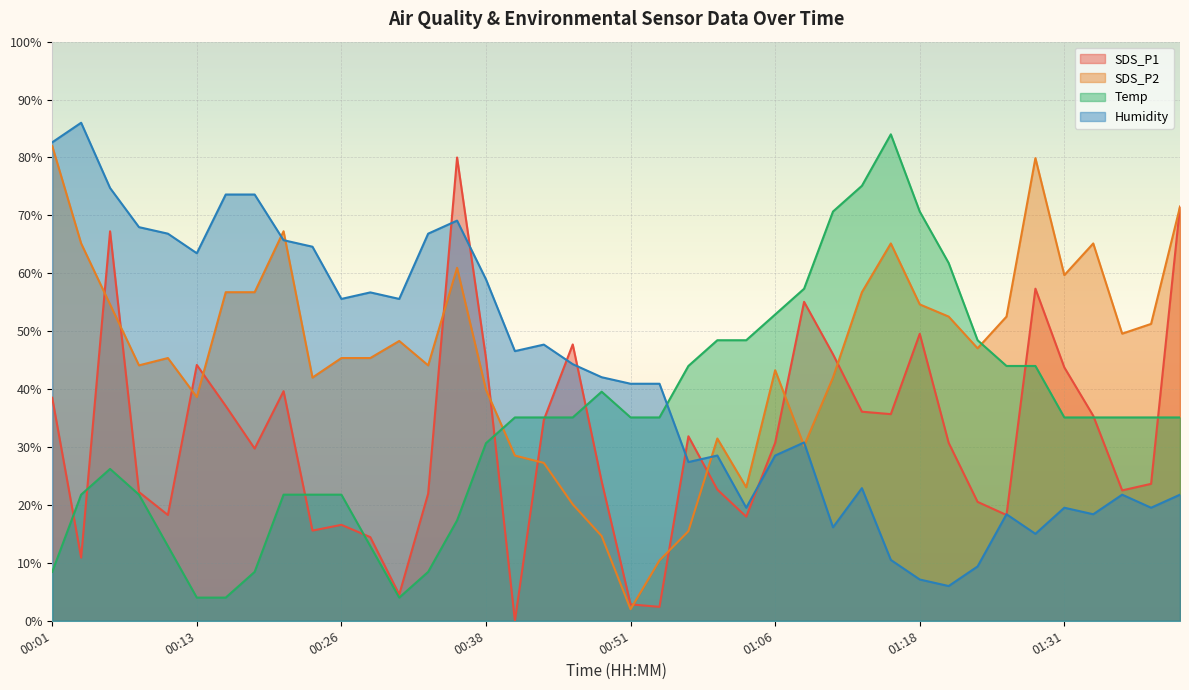

Where is SDS_P1 nearest to the value 40?

00:21